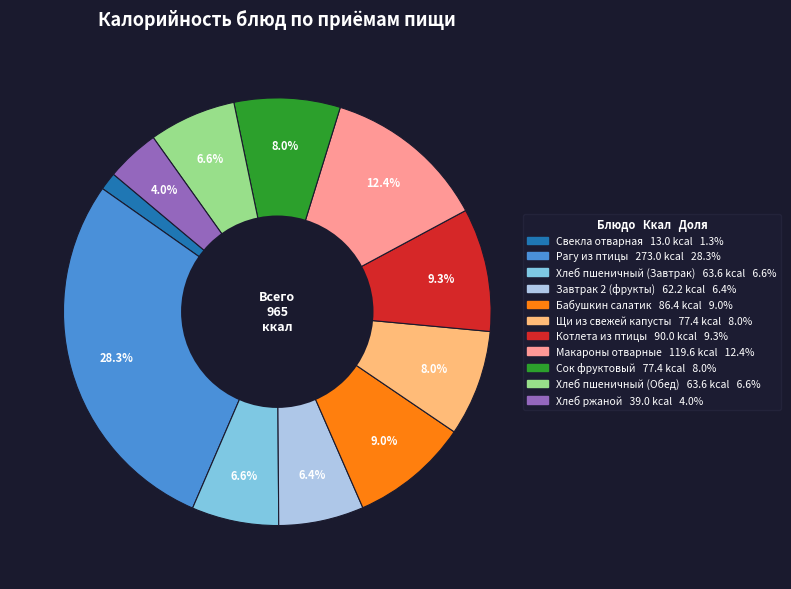

Does Свекла отварная account for over 50% of the chart?

No